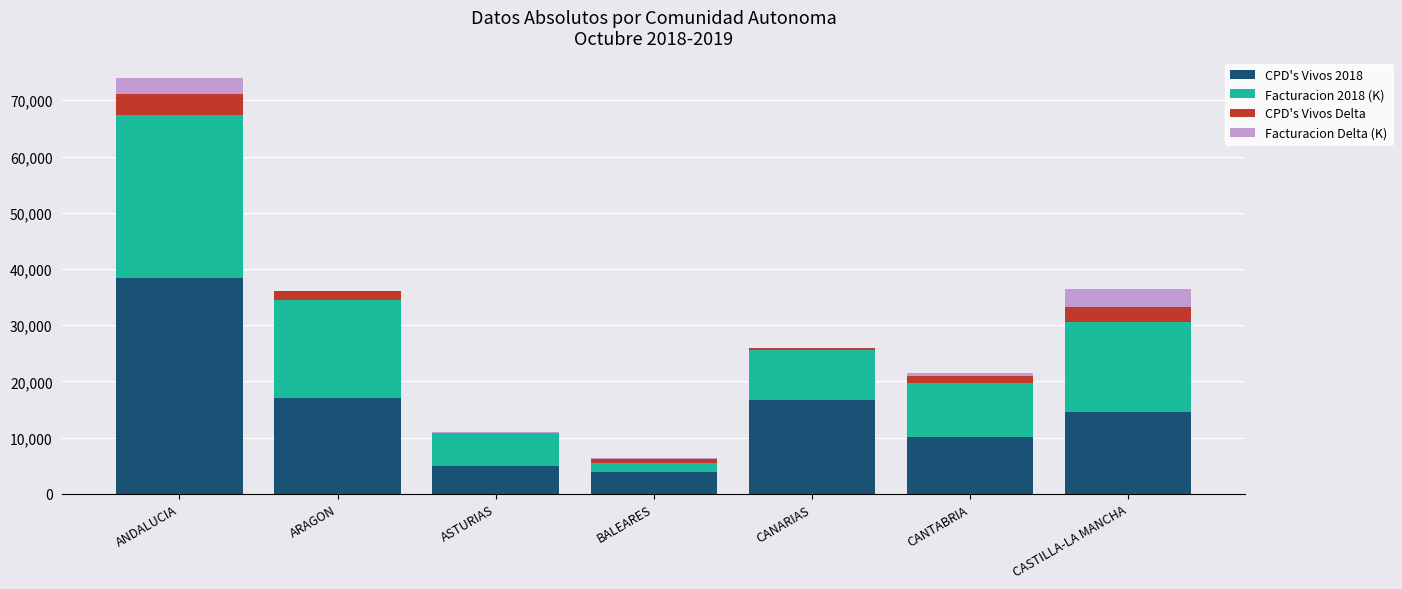

At which category does the chart reach its peak across all series?

ANDALUCIA